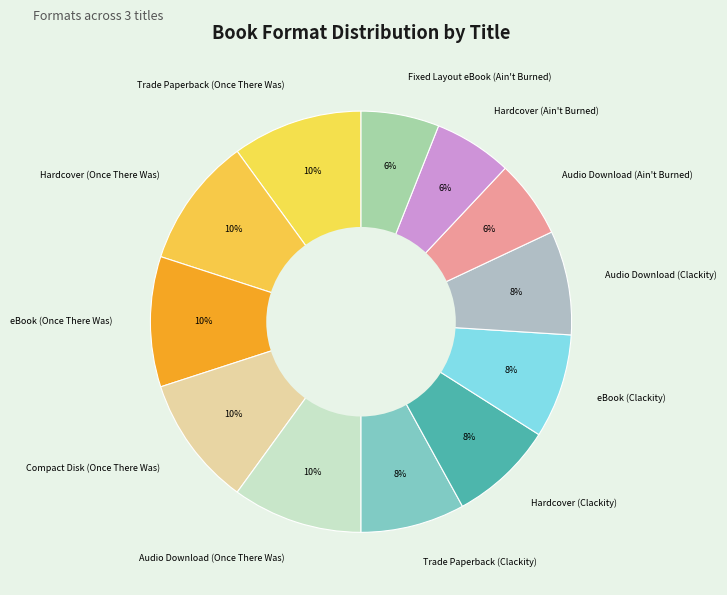

True or false: Audio Download (Ain't Burned) accounts for 1% of the total.

False